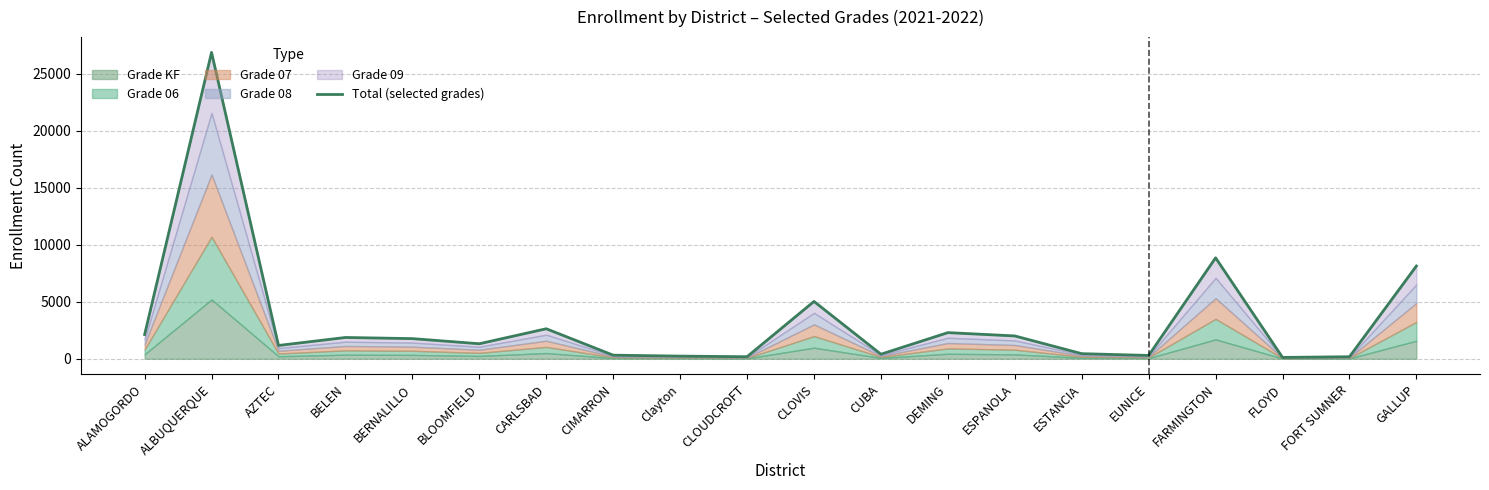

What is the average value?

3310